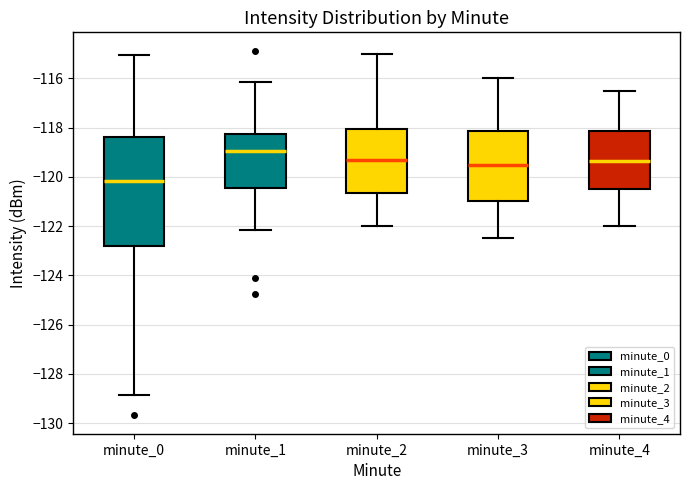

Where is the upper edge of the box for minute_2 on the y-axis? The values are not printed on the chart, so give them approximately, as read against the axis.

-118.0